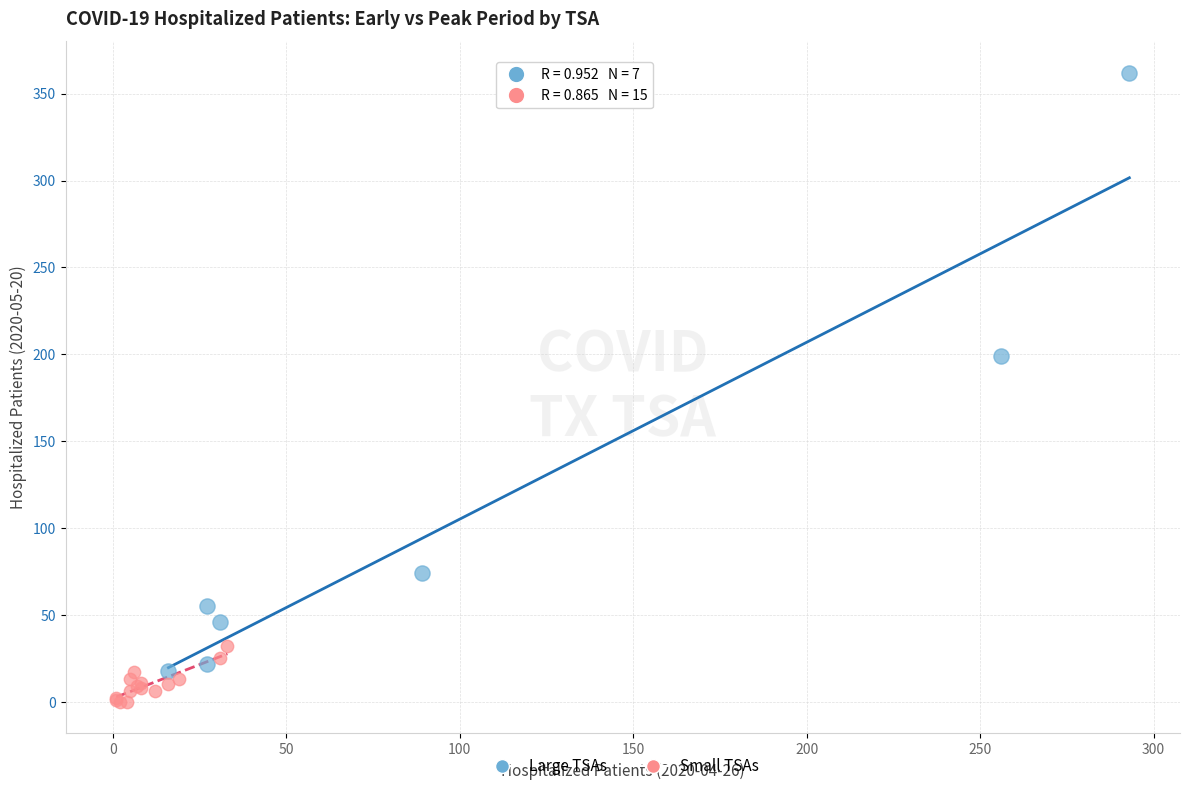

What are all the series names shown in the legend?

Large TSAs, Small TSAs